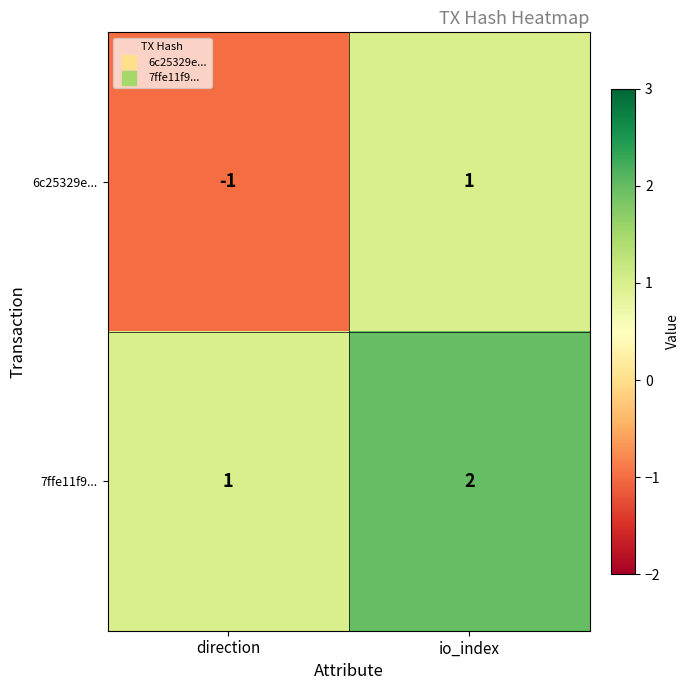

Reading right to left, extract all data points from this chart.

6c25329e...: io_index=1	direction=-1
7ffe11f9...: io_index=2	direction=1